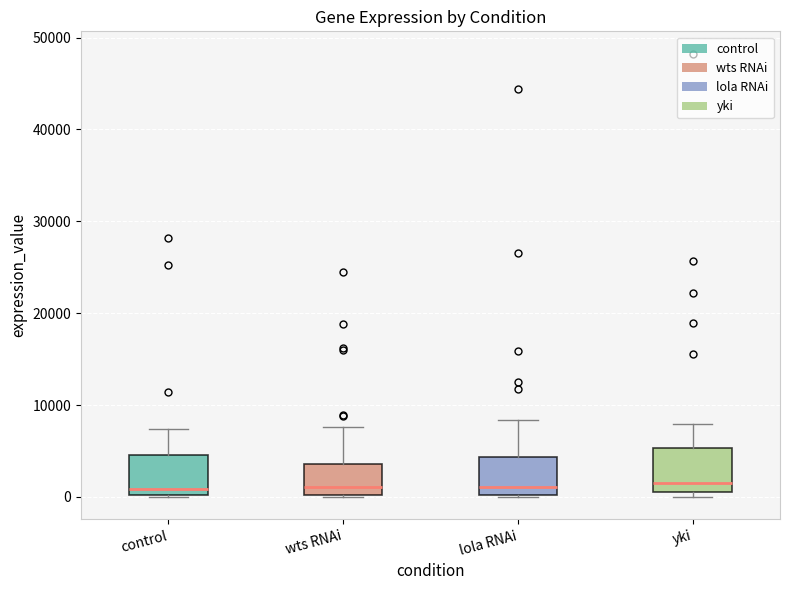

Where is the lower edge of the box for wts RNAi on the y-axis? The values are not printed on the chart, so give them approximately, as read against the axis.

0